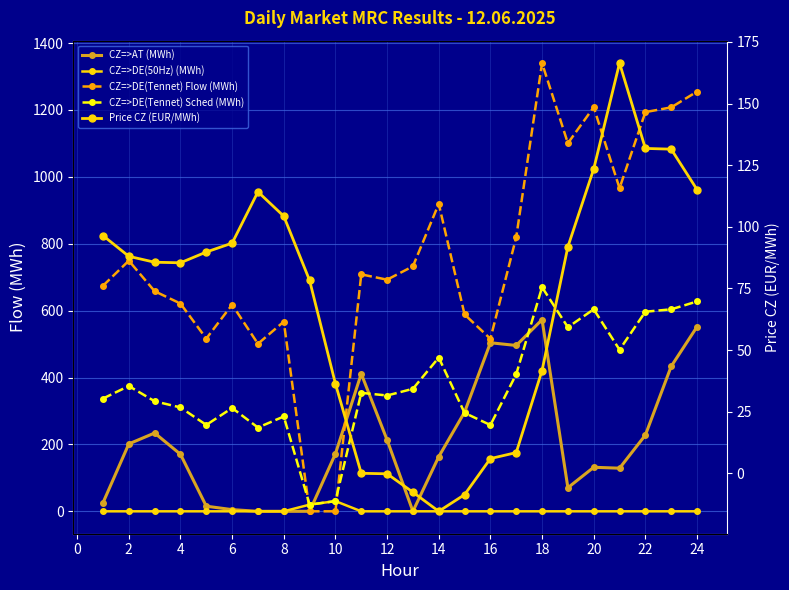

Count the number of data series in this chart.

5